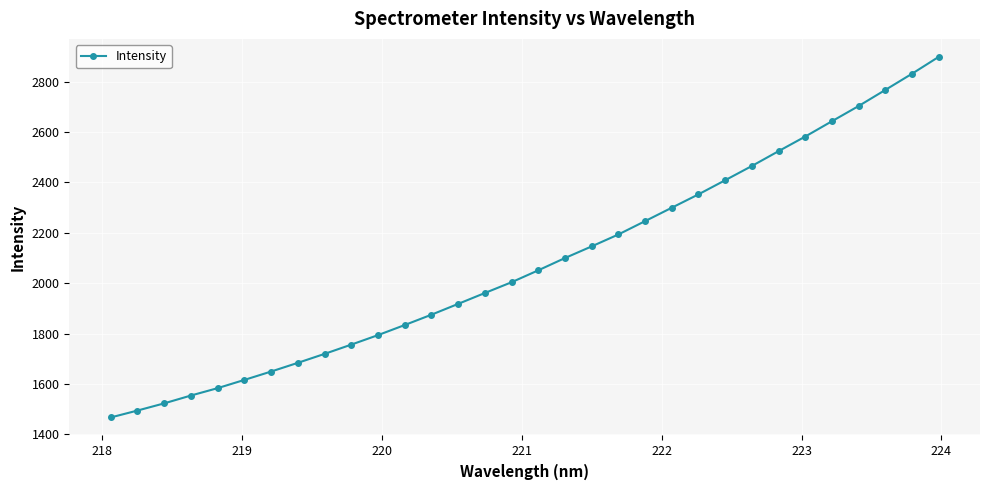

How many data points are less than 2051?

16